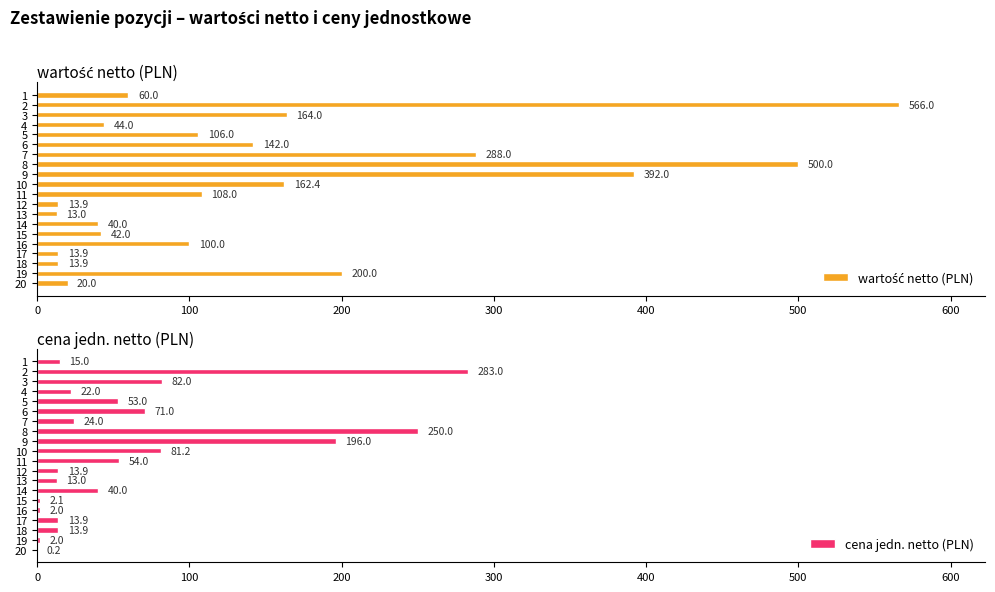

Are the bars grouped side by side (vs. stacked)?

Yes